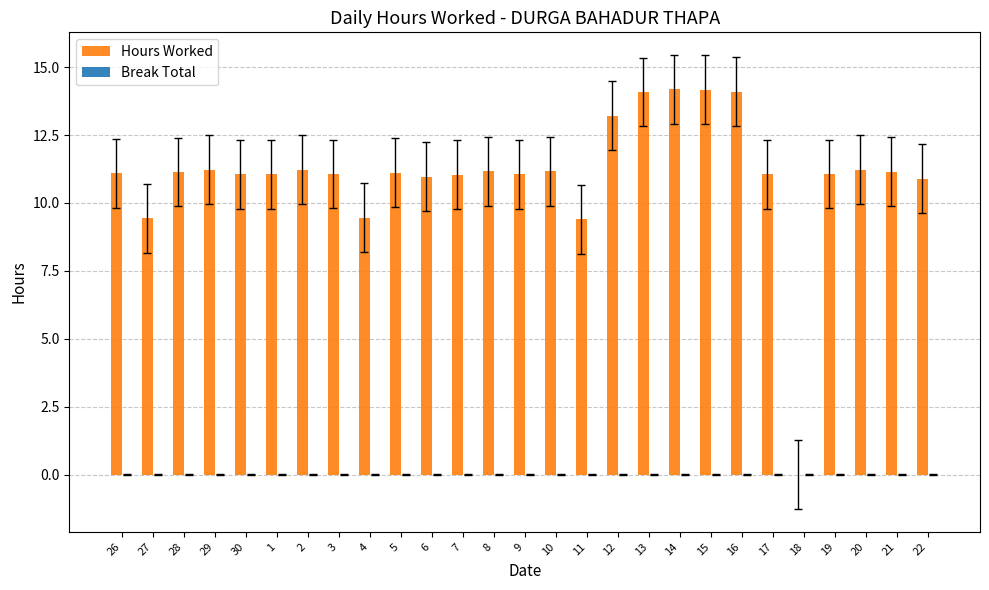

Between 13 and 22, which is larger?

13